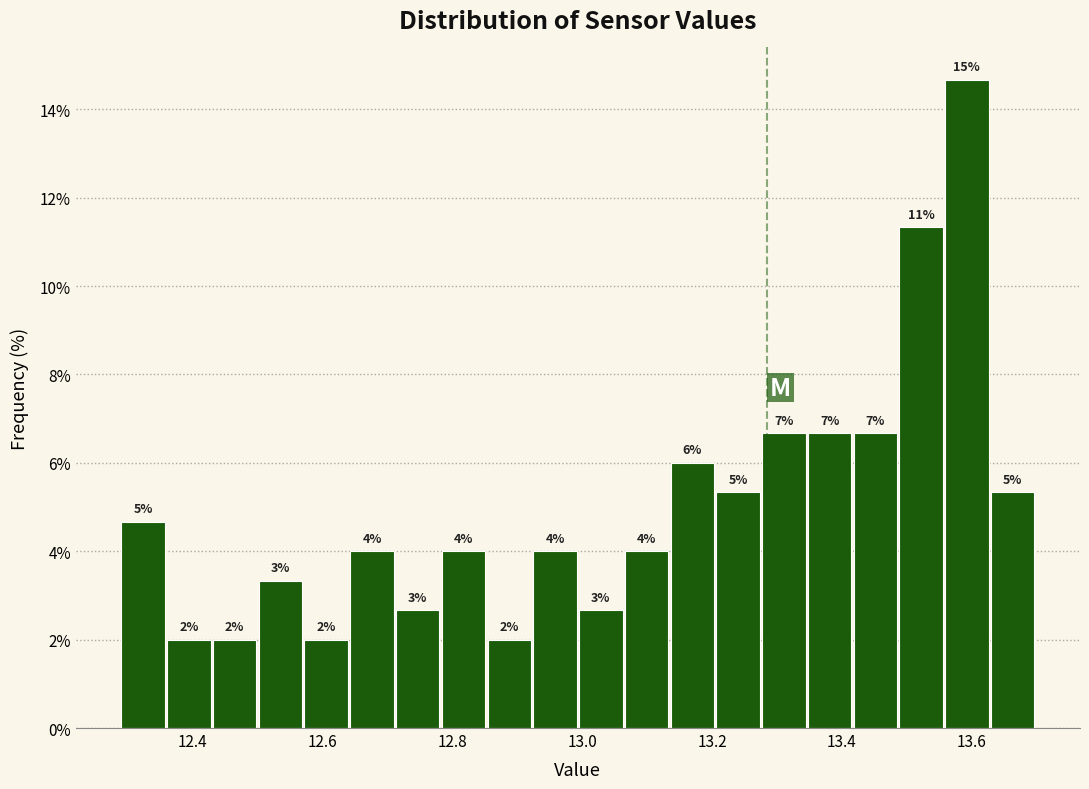

Read against the x-axis, roughly where is the centre of the tallest bar?

13.60